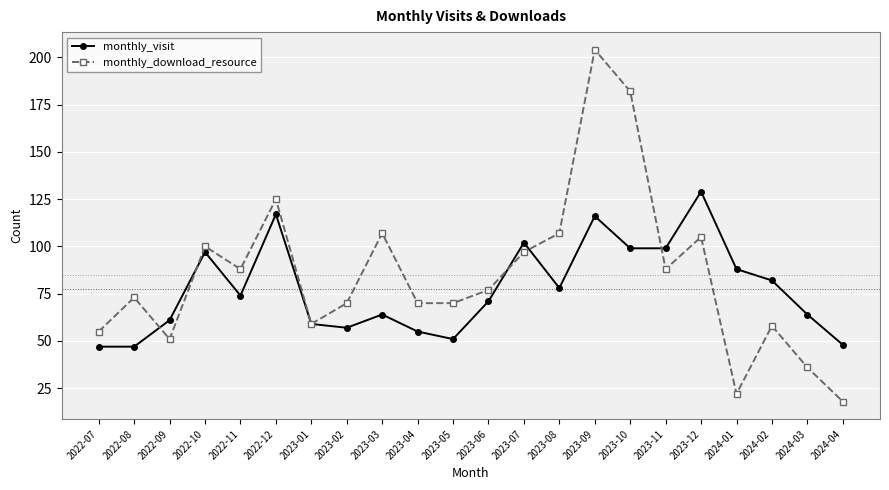

Where does the monthly_download_resource series first go above 77?

2022-10